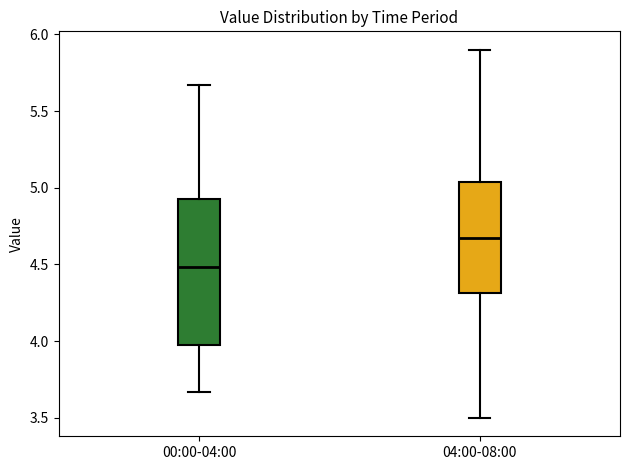

Where is the upper edge of the box for 00:00-04:00 on the y-axis? The values are not printed on the chart, so give them approximately, as read against the axis.

4.95